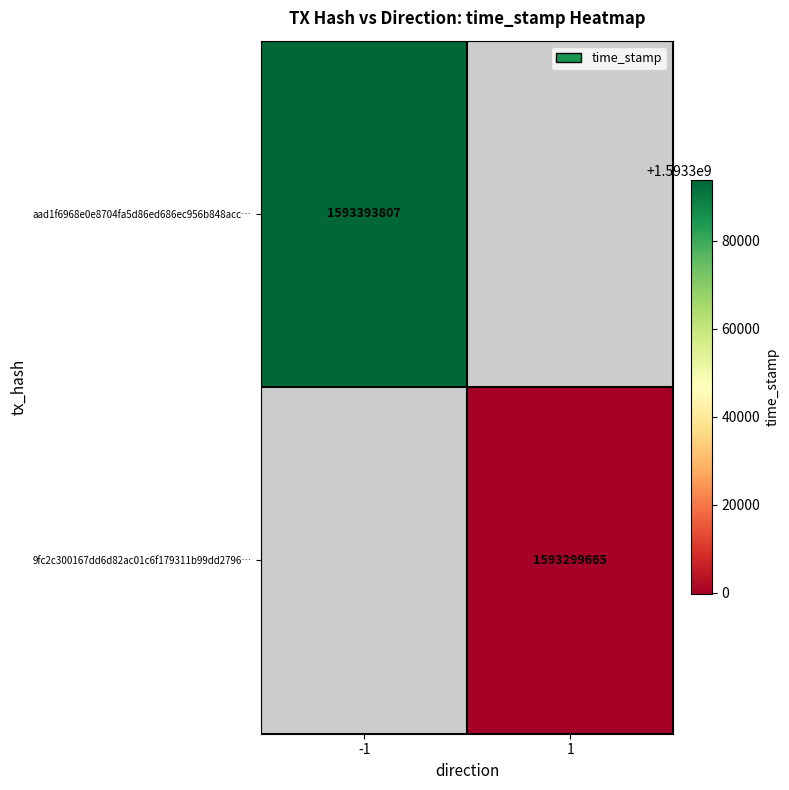

True or false: aad1f6968e0e8704fa5d86ed686ec956b848acc… has a value of 1593393807 at -1.

True